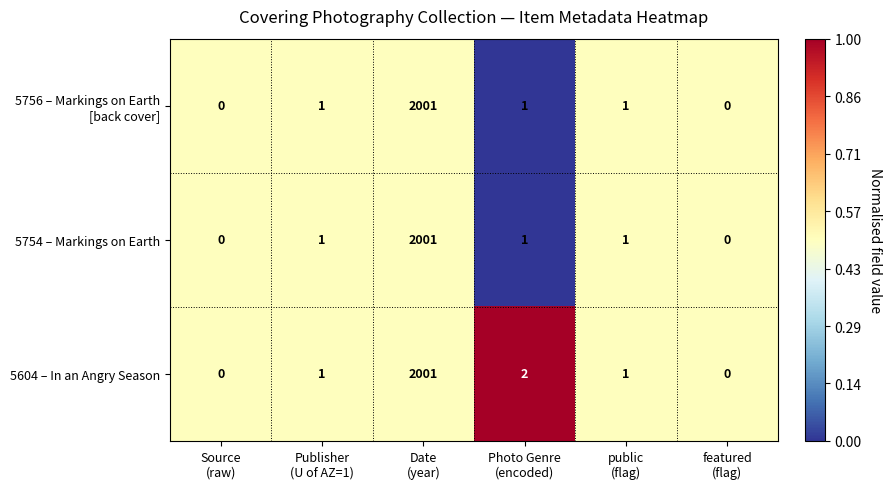

Which series has the largest total across all categories?

5604 – In an Angry Season